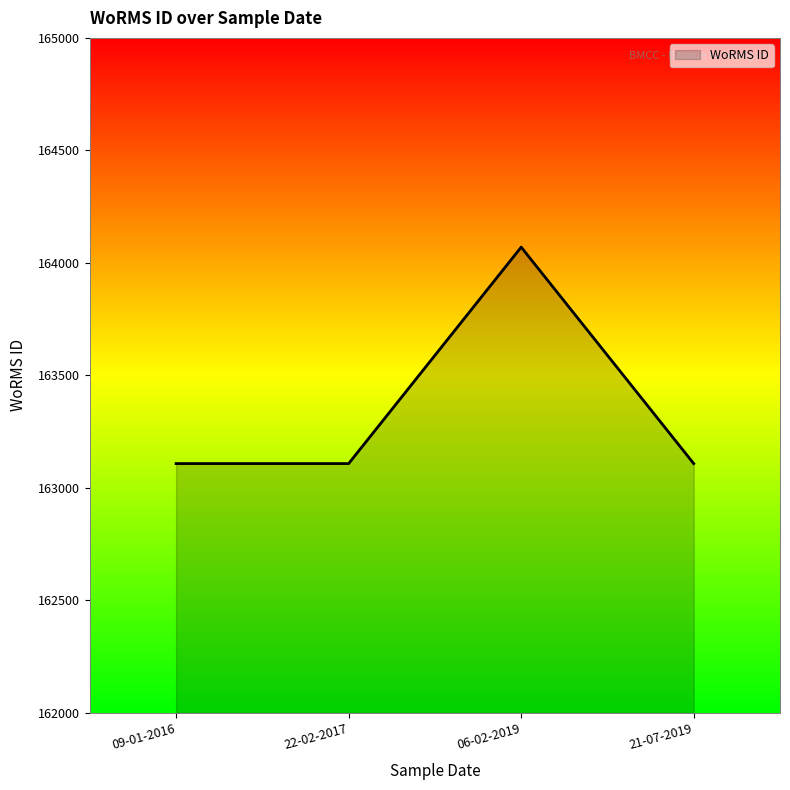

At which category does the chart reach its peak across all series?

06-02-2019